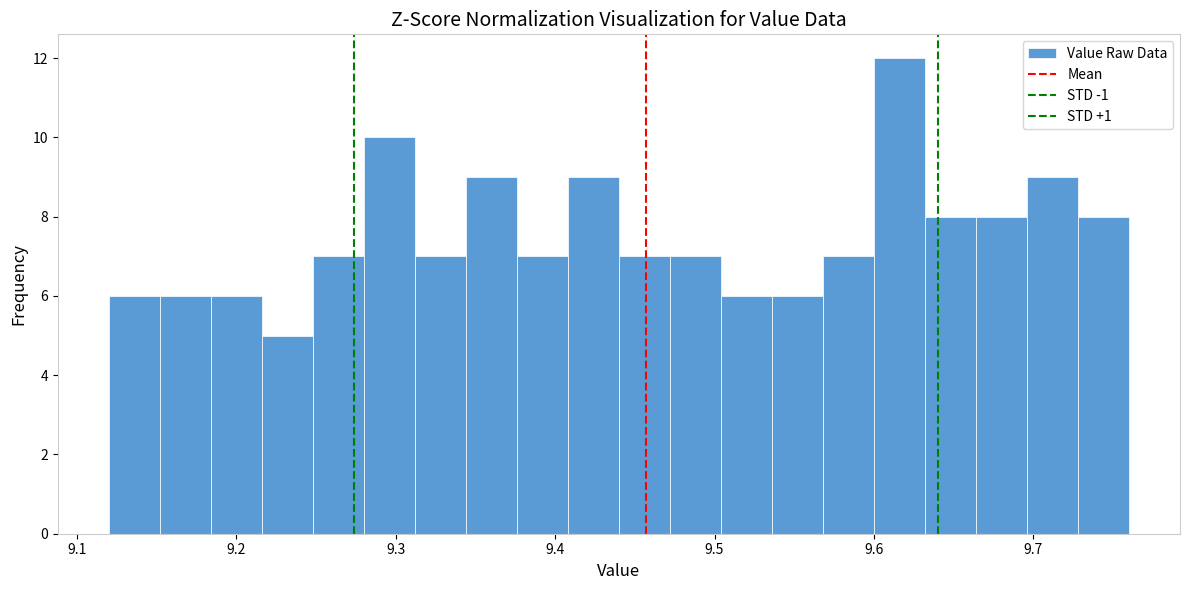

Read against the x-axis, roughly where is the centre of the tallest bar?

9.62